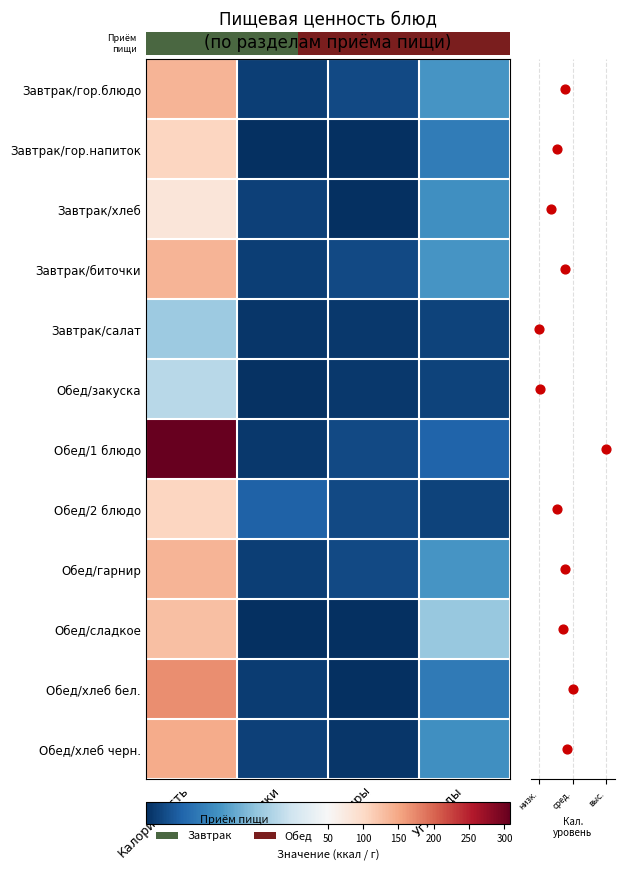

The value of Завтрак/гор.блюдо at Белки is 1.4. True or false?

False